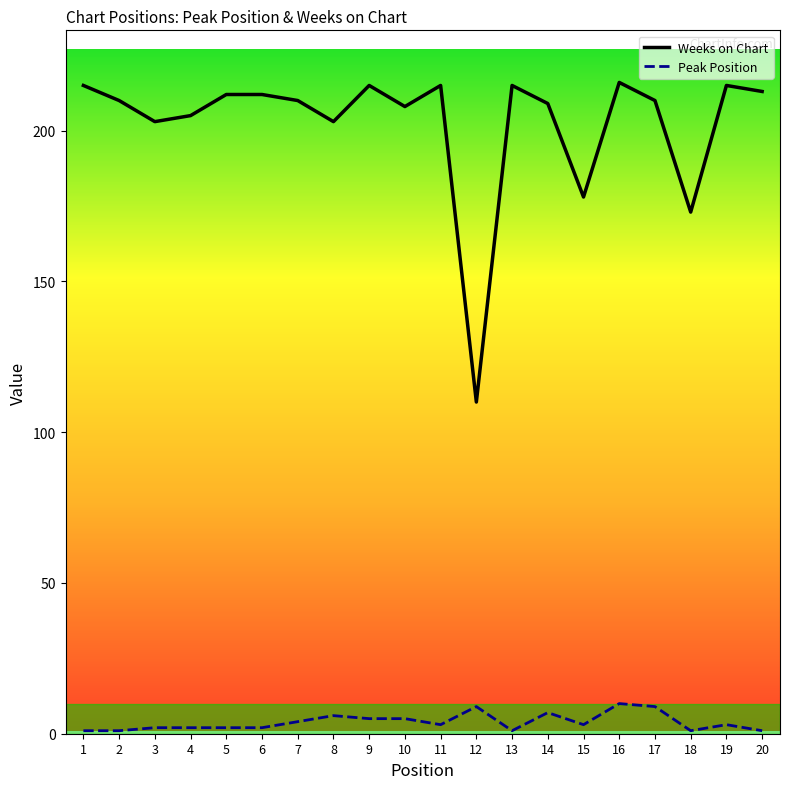

What is the average value of the Weeks on Chart series?

202